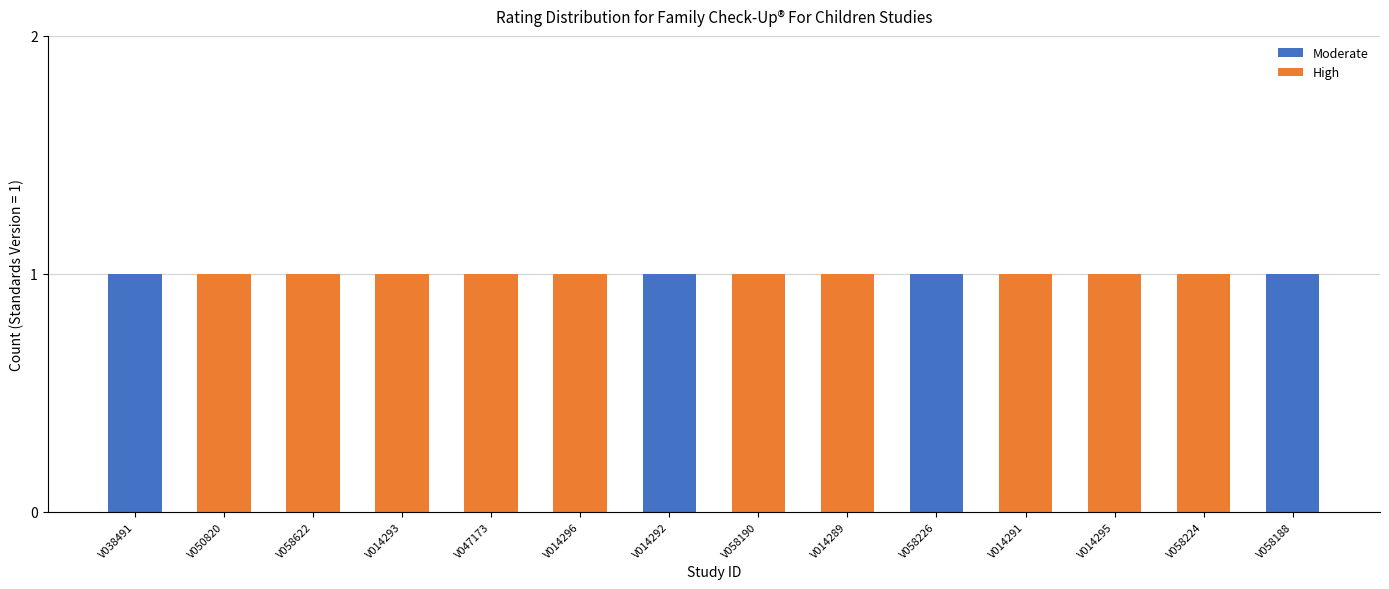

What is the sum of all Moderate values?

4